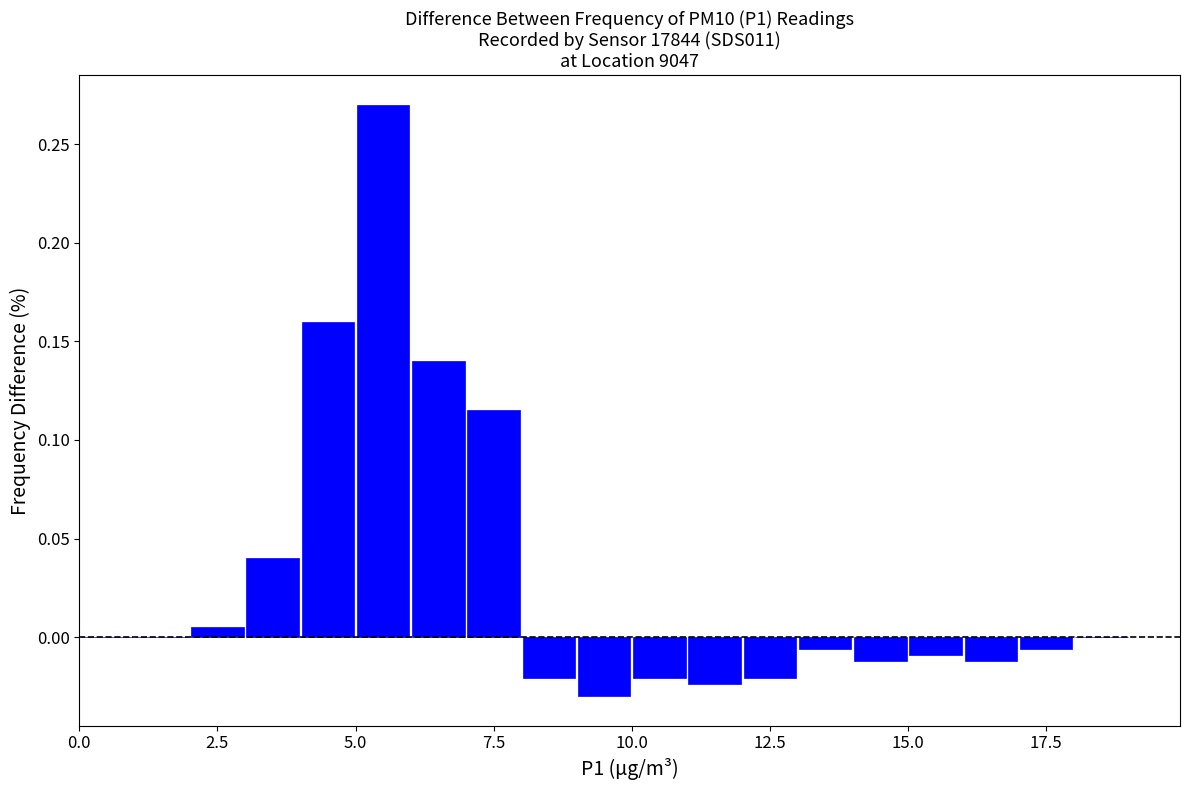

Read against the x-axis, roughly where is the centre of the tallest bar?

5.5